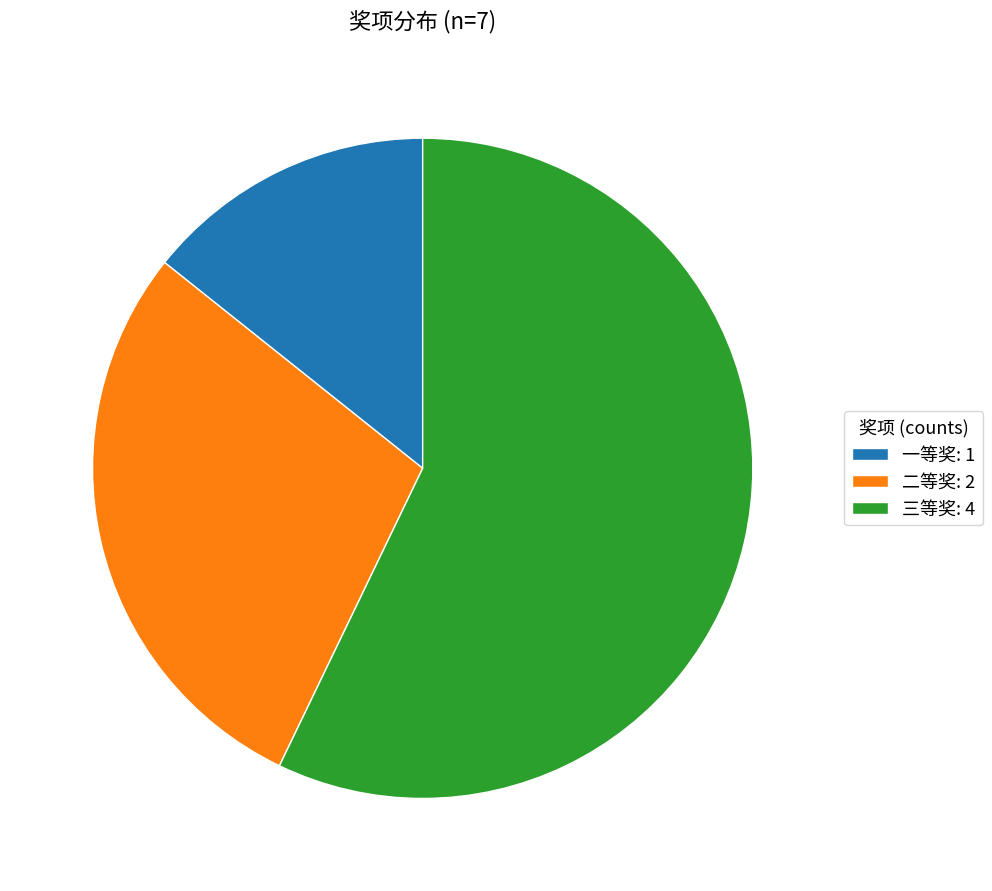

The 三等奖 slice represents 68% of the pie. True or false?

False